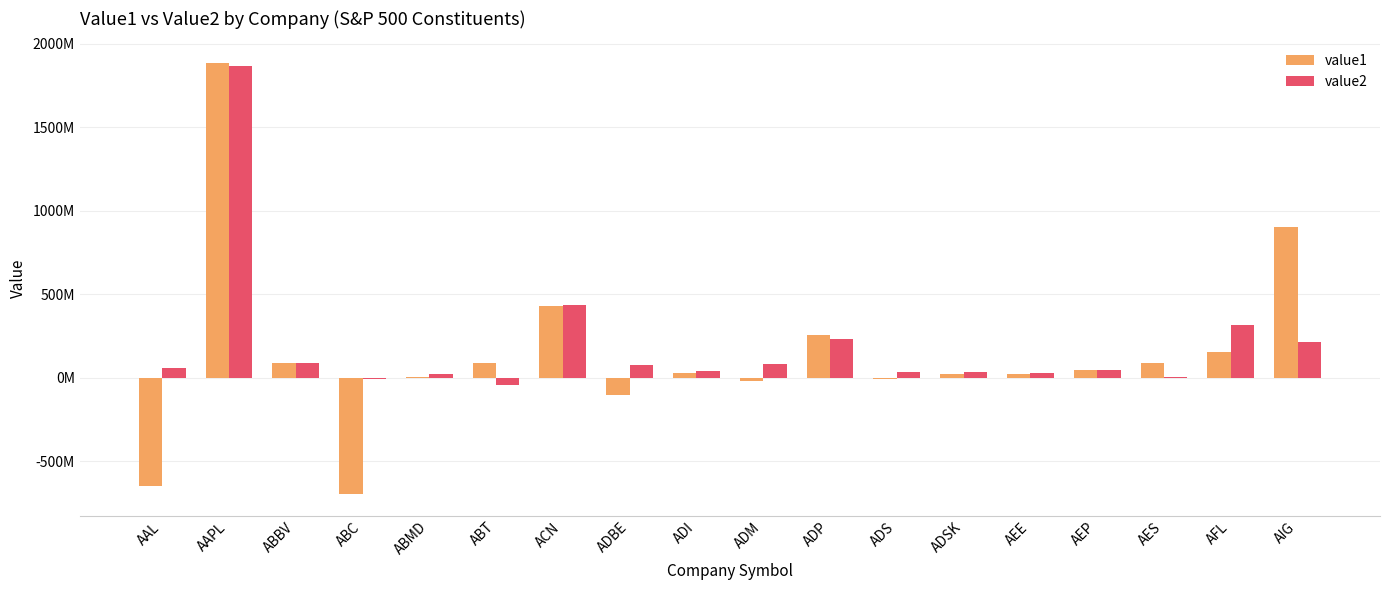

Which category has the lowest value in the value2 series?

ABT